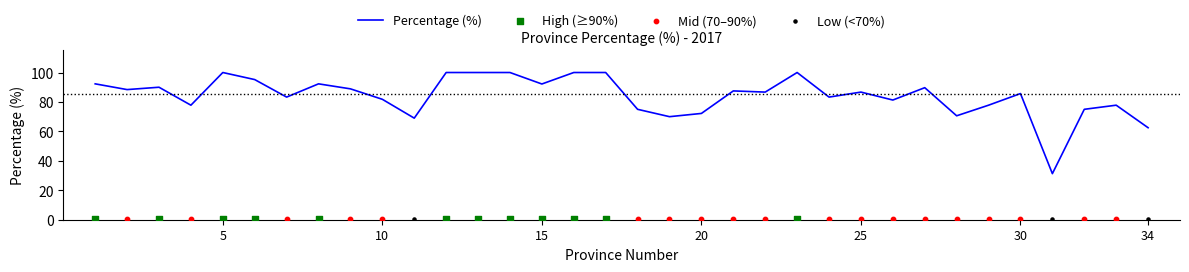

Approximately how many times larger is the value at 33 compared to 11?

1.1